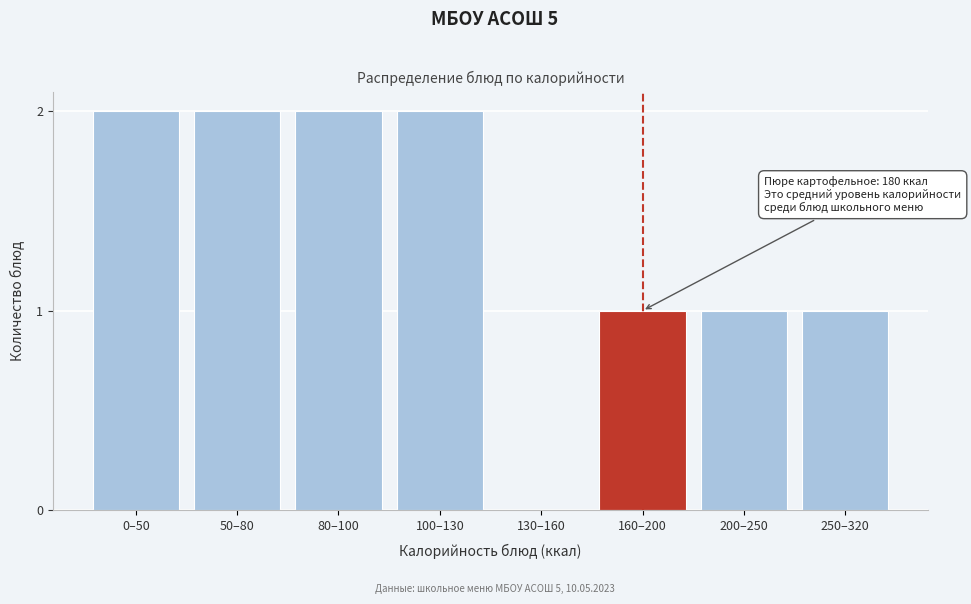

Reading left to right, list all the values displayed in this chart.

0–50=2	50–80=2	80–100=2	100–130=2	130–160=0	160–200=1	200–250=1	250–320=1